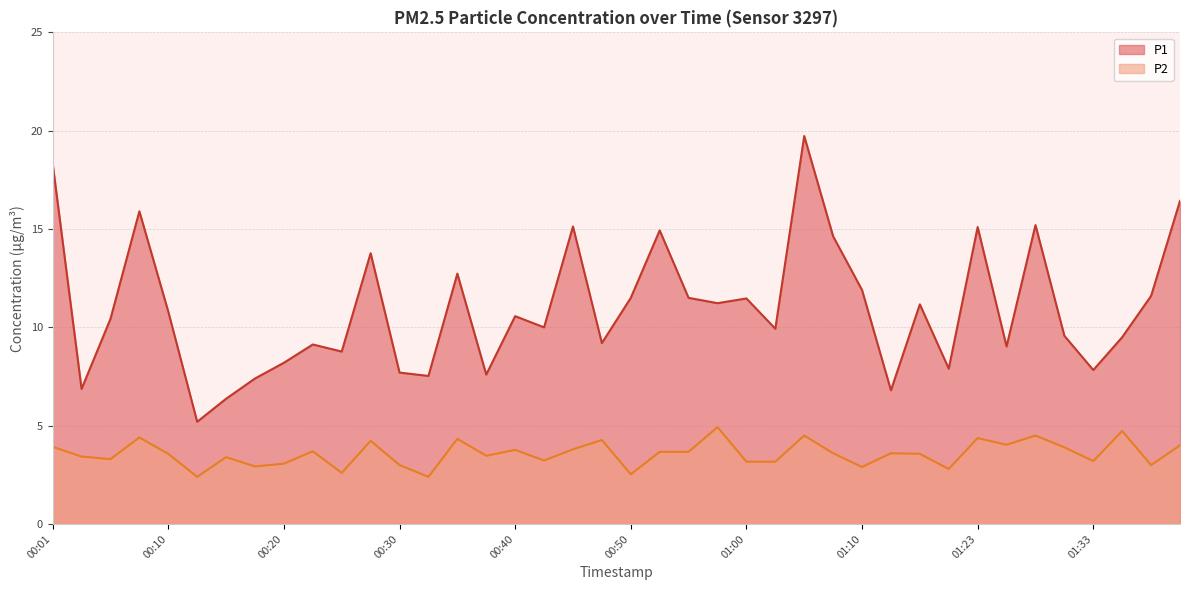

How many data points in P2 are above 3?

31